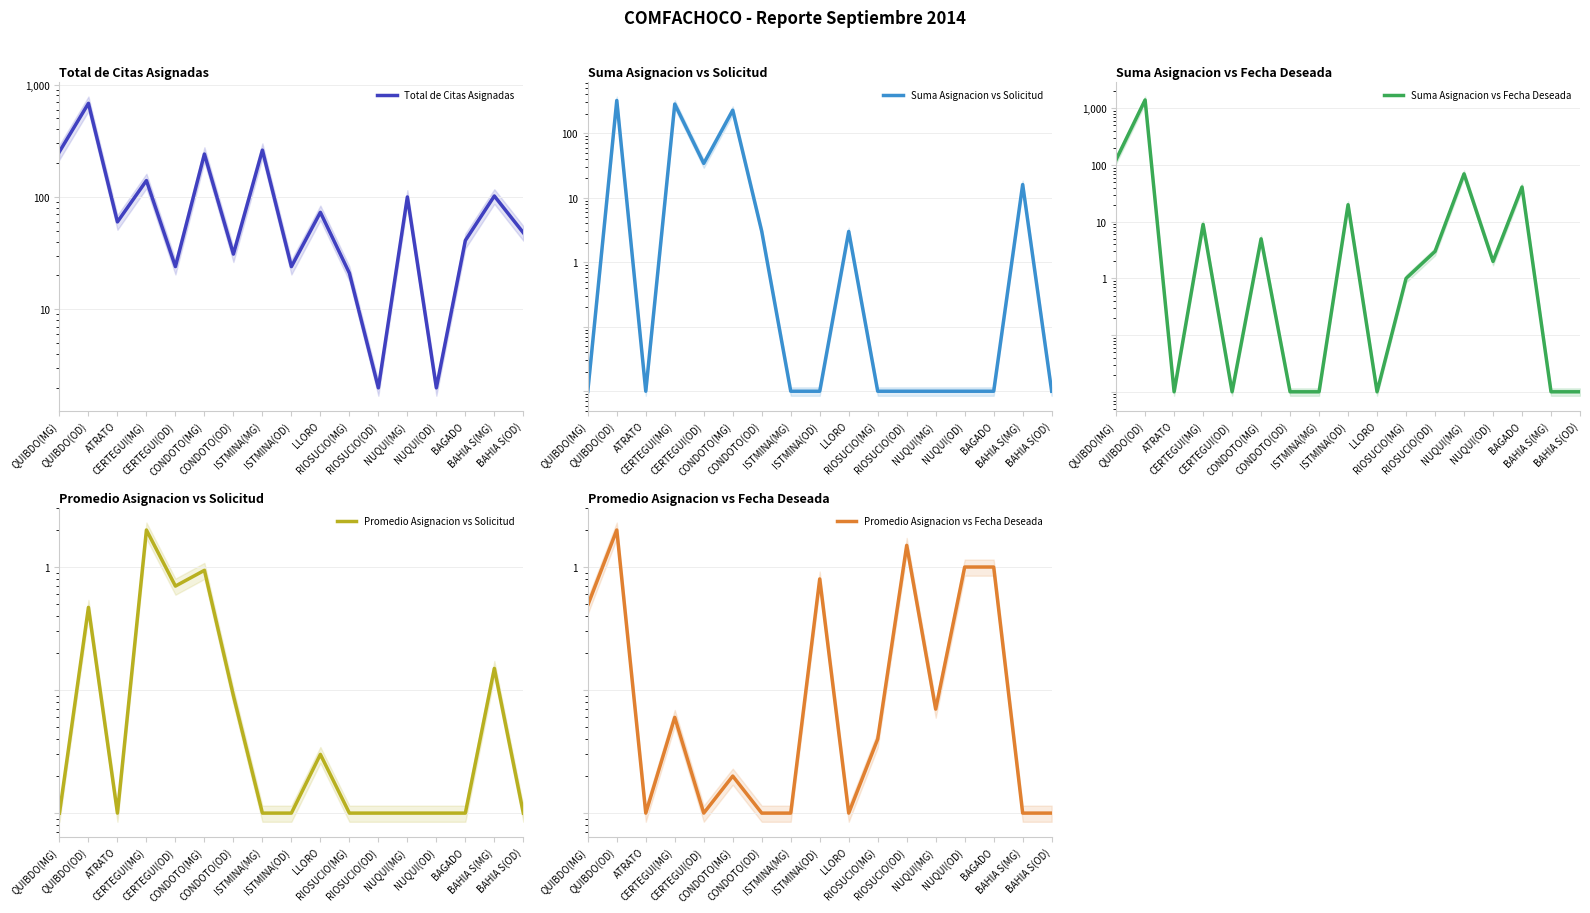

True or false: Promedio Asignacion vs Fecha Deseada has a value of 1.5 at RIOSUCIO(OD).

True